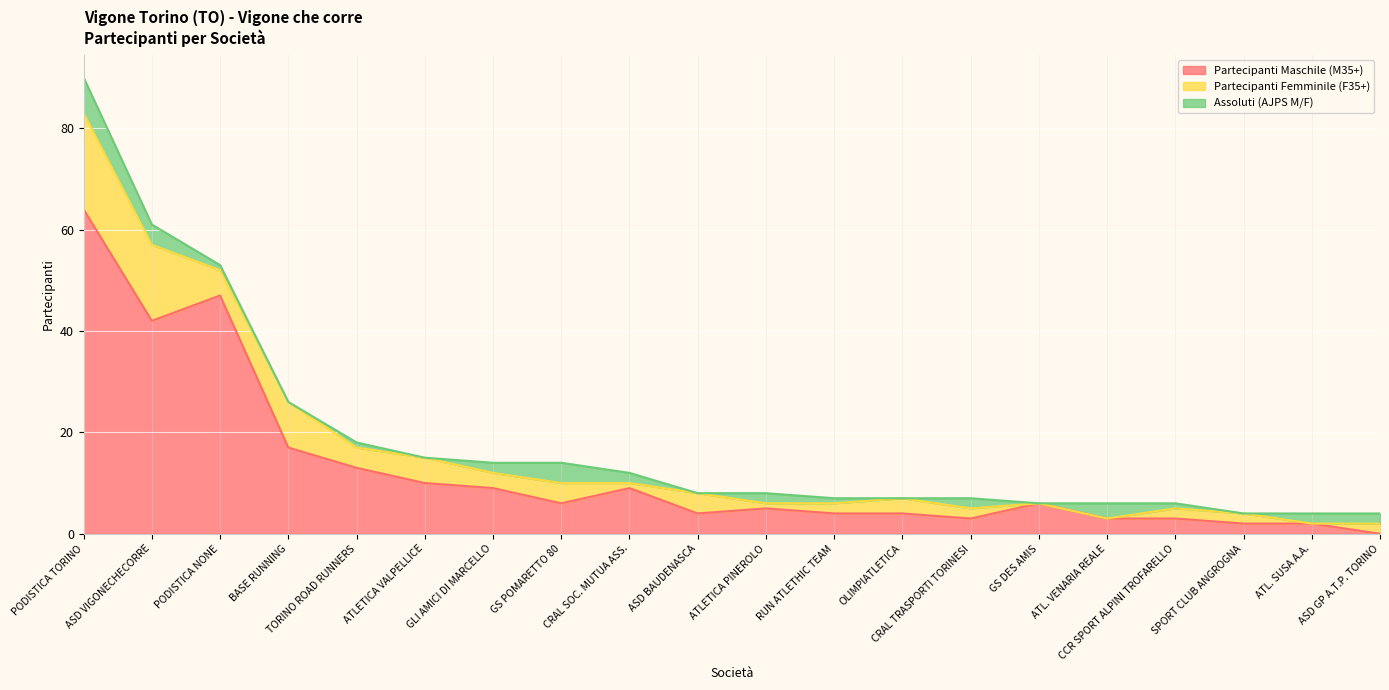

Which series has the widest spread of values?

Partecipanti Maschile (M35+)